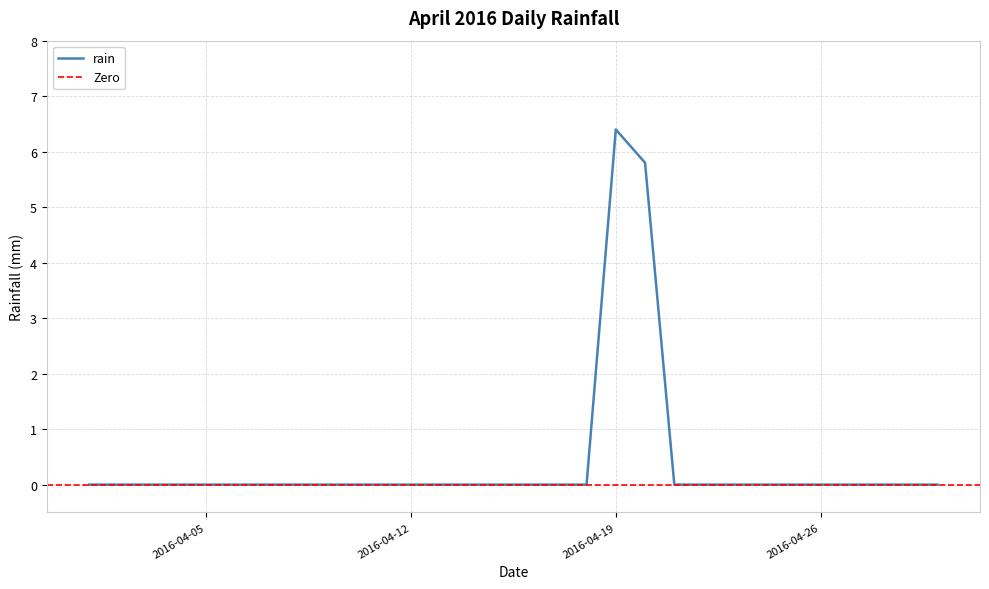

What is the maximum value shown in the chart?

6.4